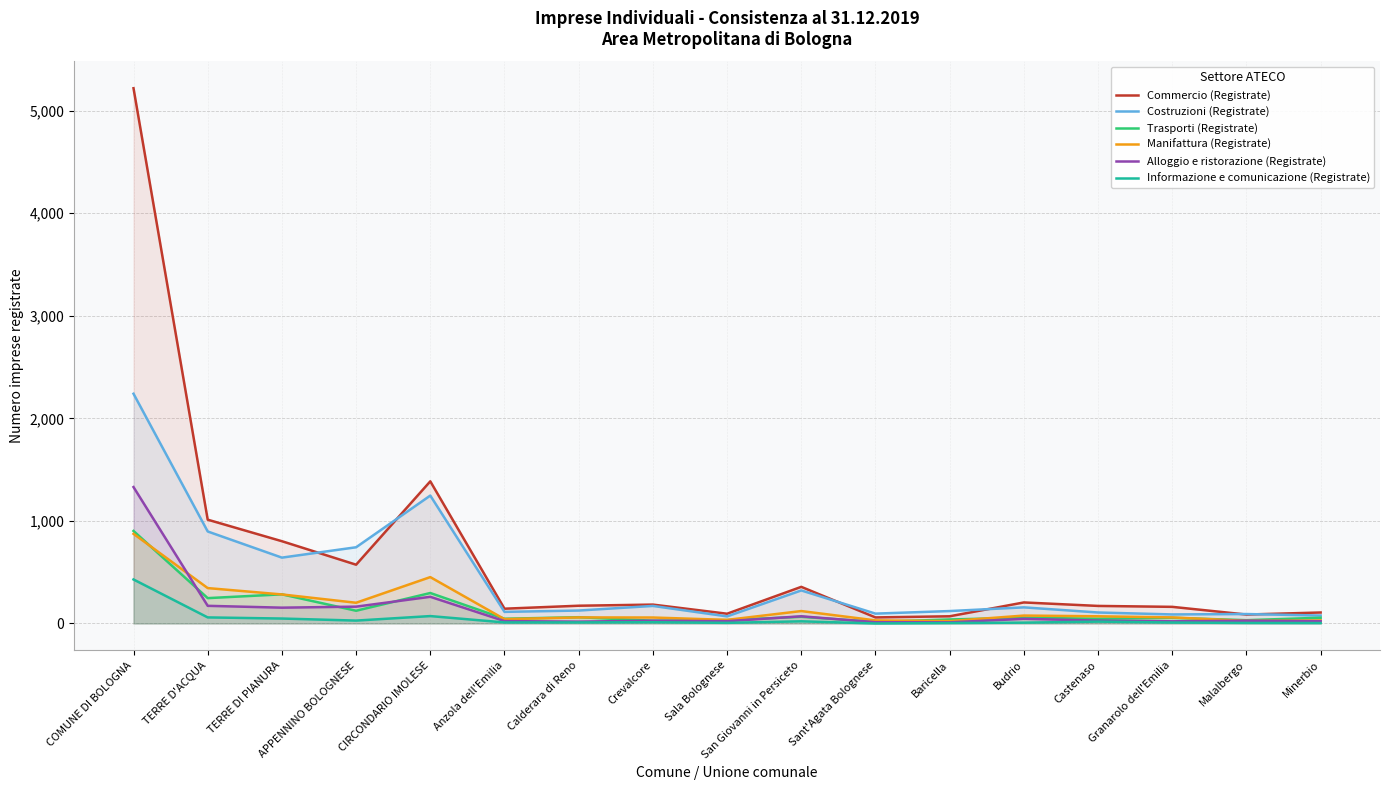

At which category does Alloggio e ristorazione (Registrate) reach its first local valley?

TERRE DI PIANURA